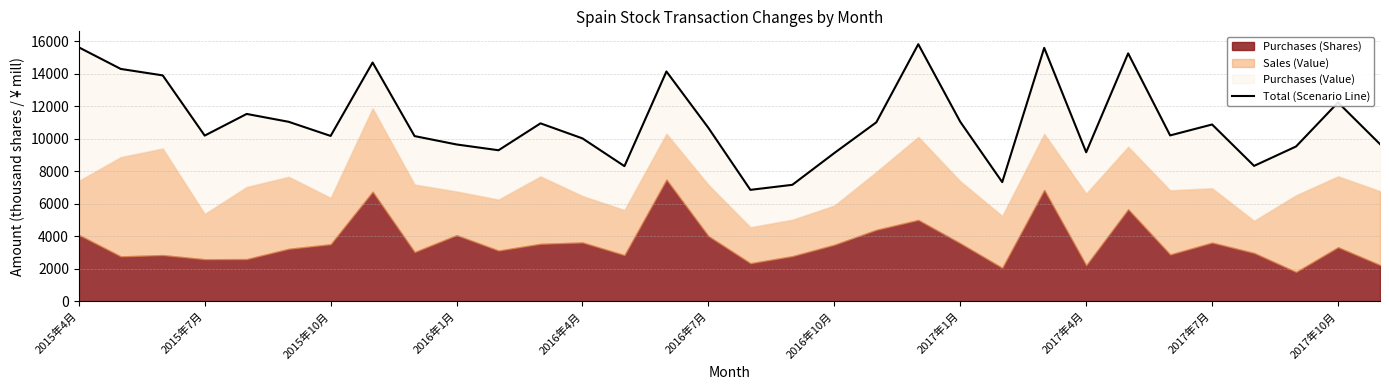

True or false: the data shows 17936 at 2015年10月.

False